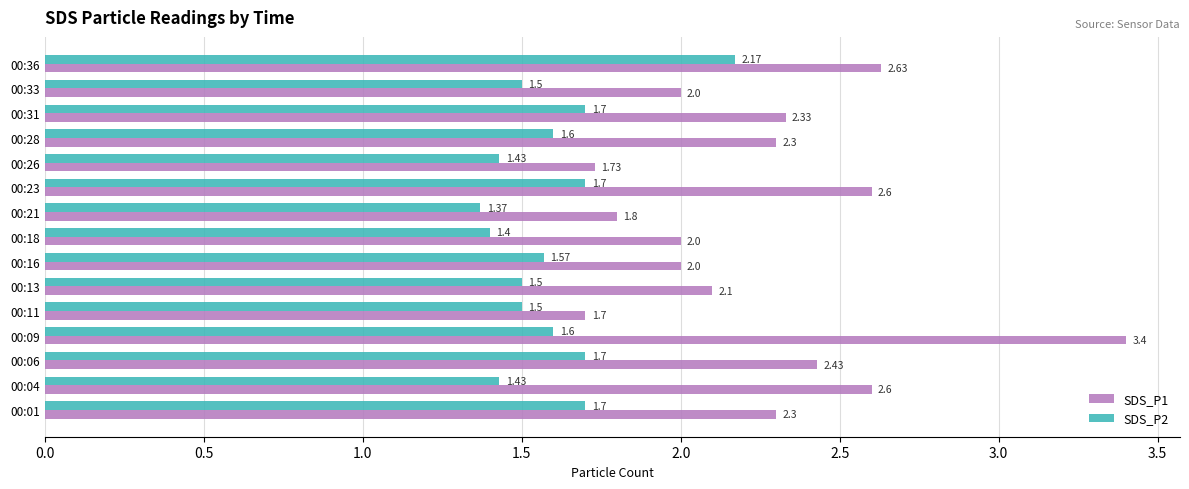

At which label does SDS_P2 reach its minimum?

00:21